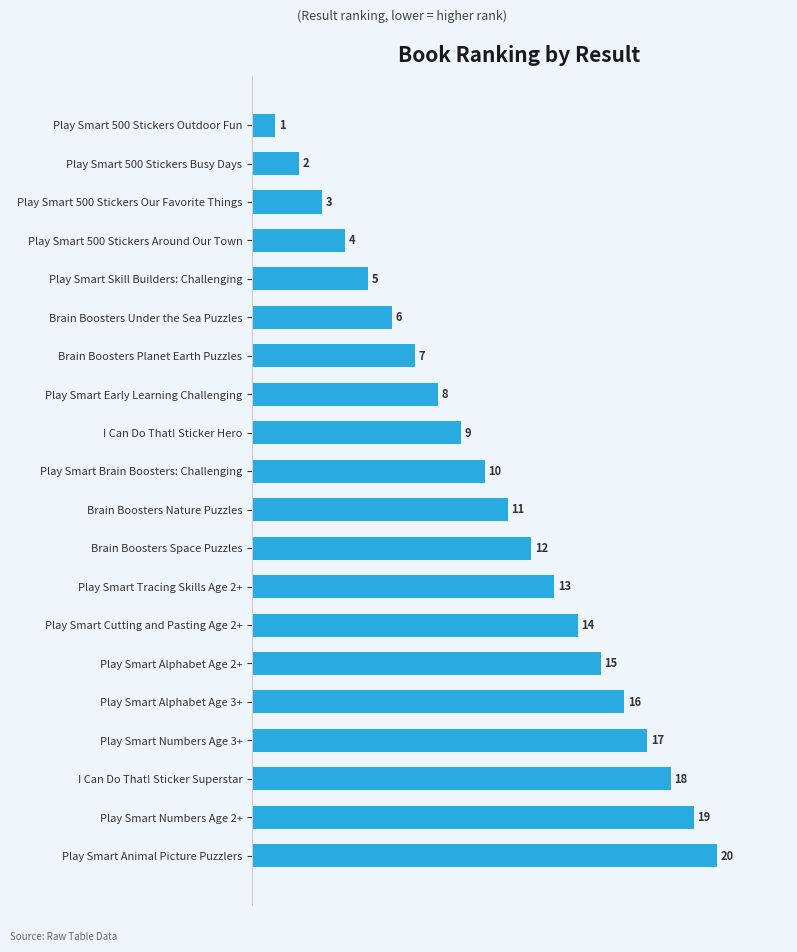

The value at Play Smart 500 Stickers Outdoor Fun is 2. True or false?

False